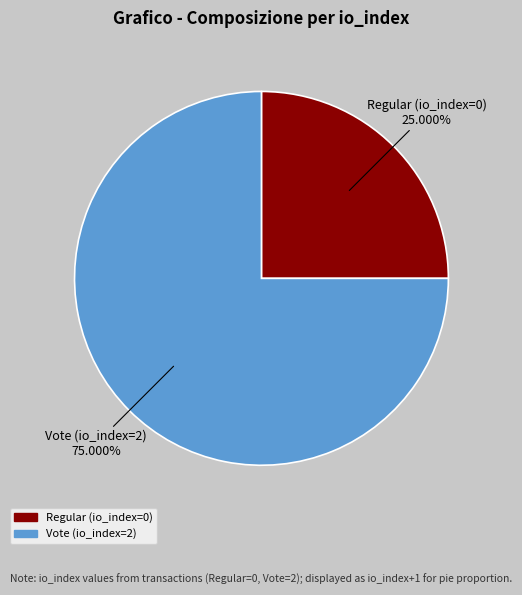

Rank the categories by value from lowest to highest.

Regular (io_index=0), Vote (io_index=2)